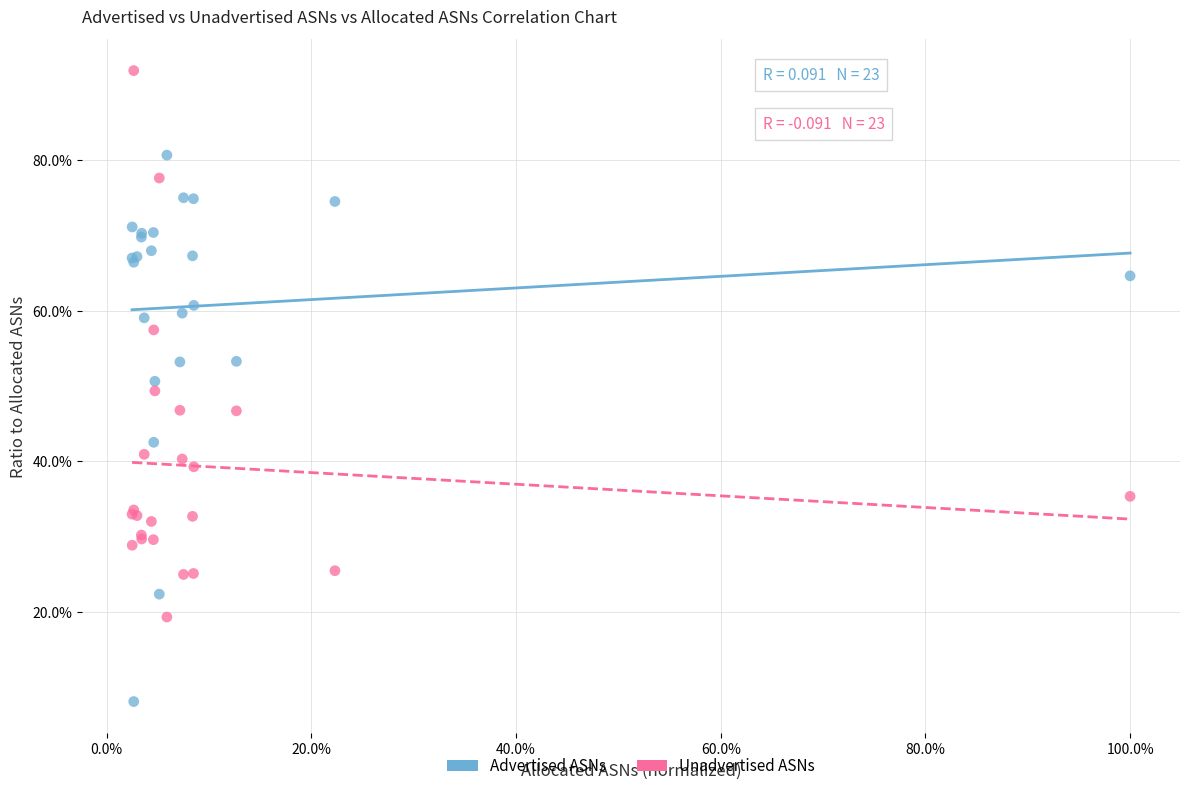

What are all the series names shown in the legend?

Advertised ASNs, Unadvertised ASNs